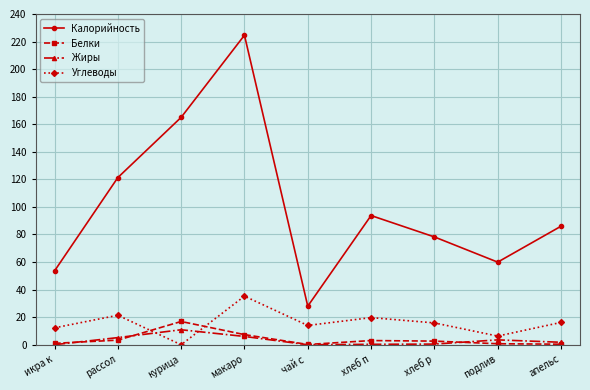

What is the maximum value for Калорийность?

224.6